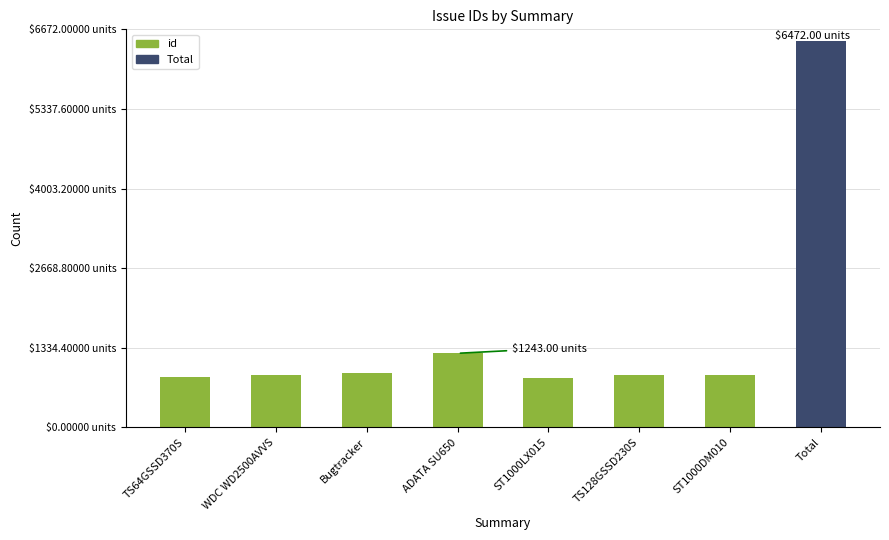

What is the ratio of the value at WDC WD2500AVVS to the value at TS64GSSD370S?

1.0